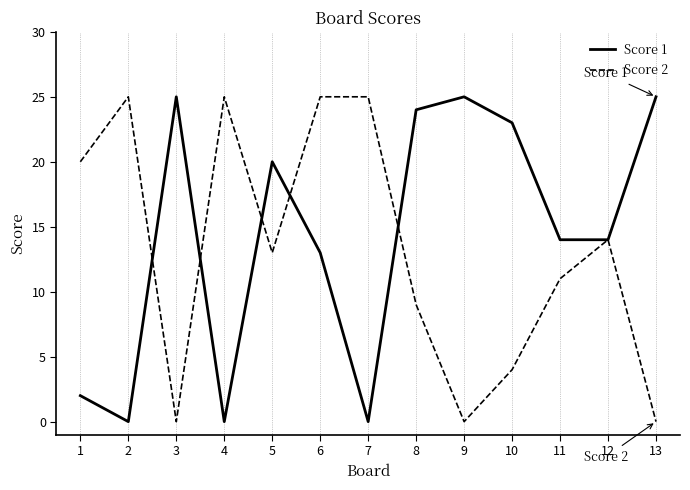

Is this an area chart (filled region under the line)?

No